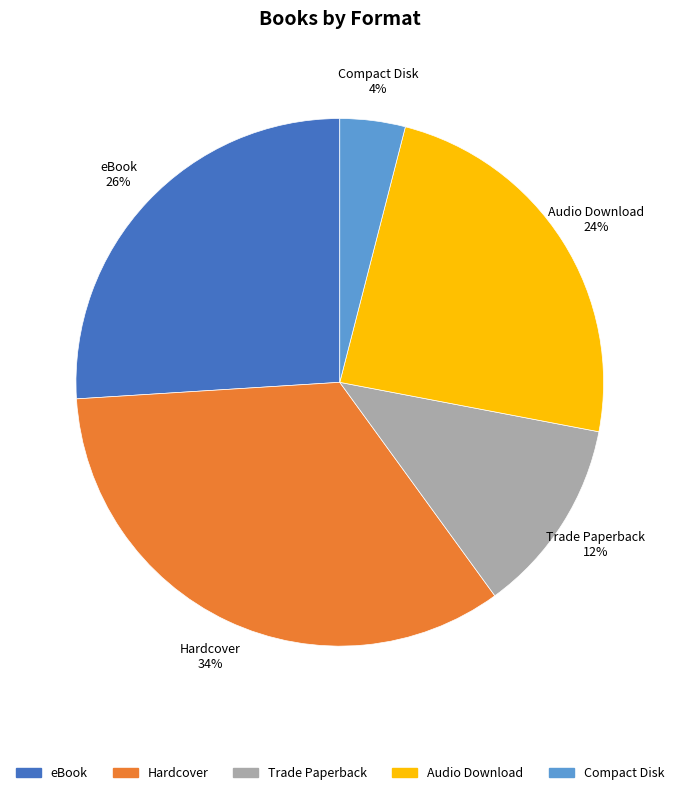

Is the sum of Hardcover and eBook greater than half?

Yes